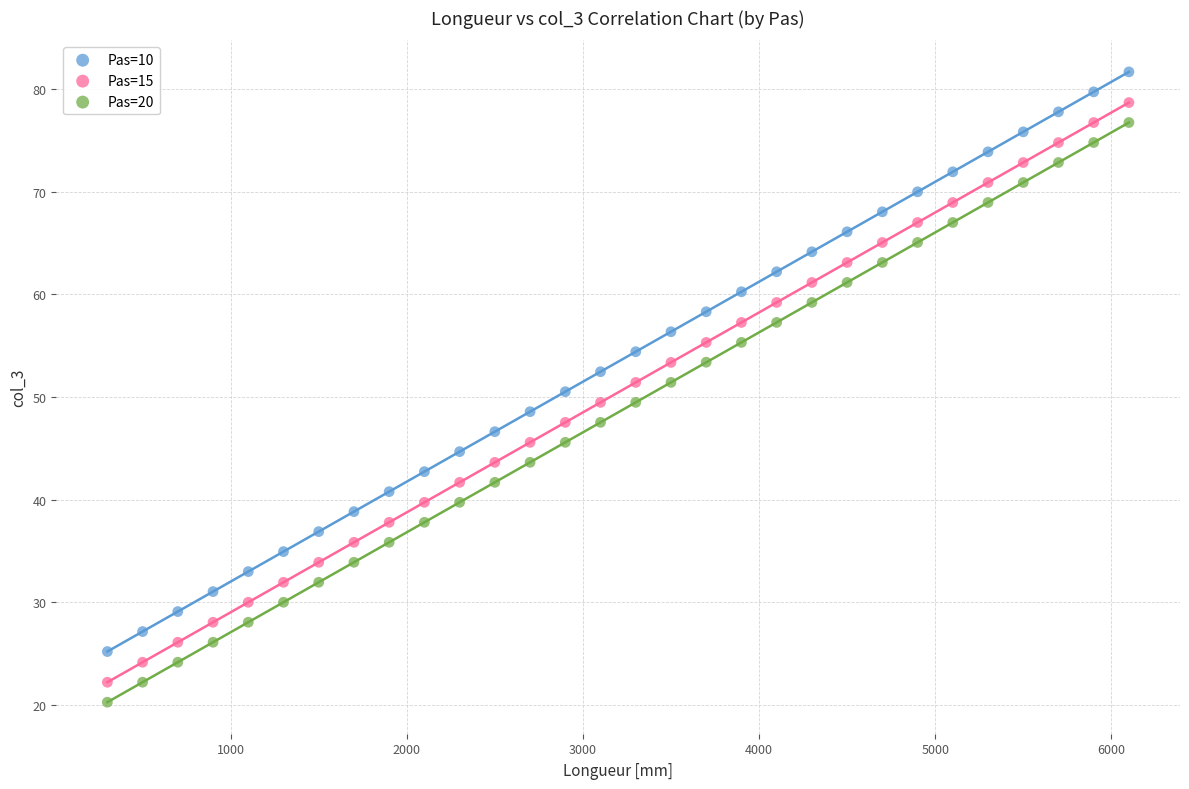

Which series reaches the minimum Y coordinate?

Pas=20